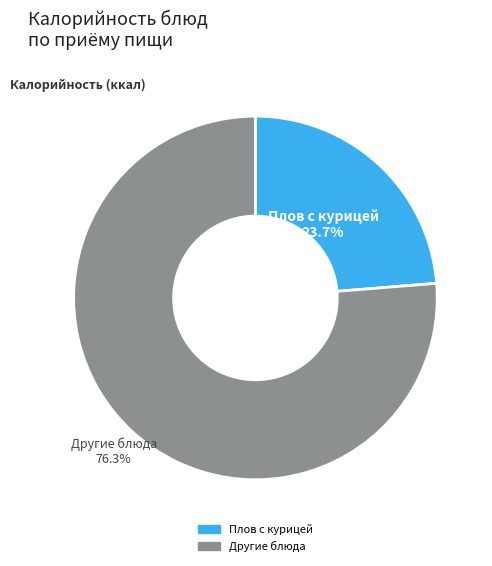

Between Другие блюда and Плов с курицей, which is larger?

Другие блюда